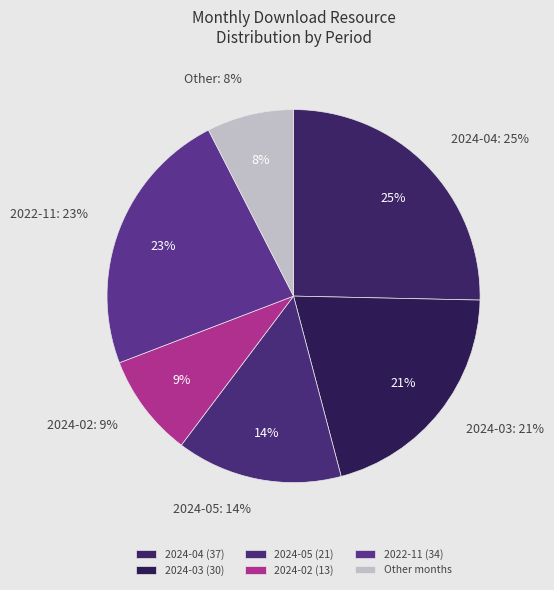

True or false: 2024-05 accounts for 14% of the total.

True